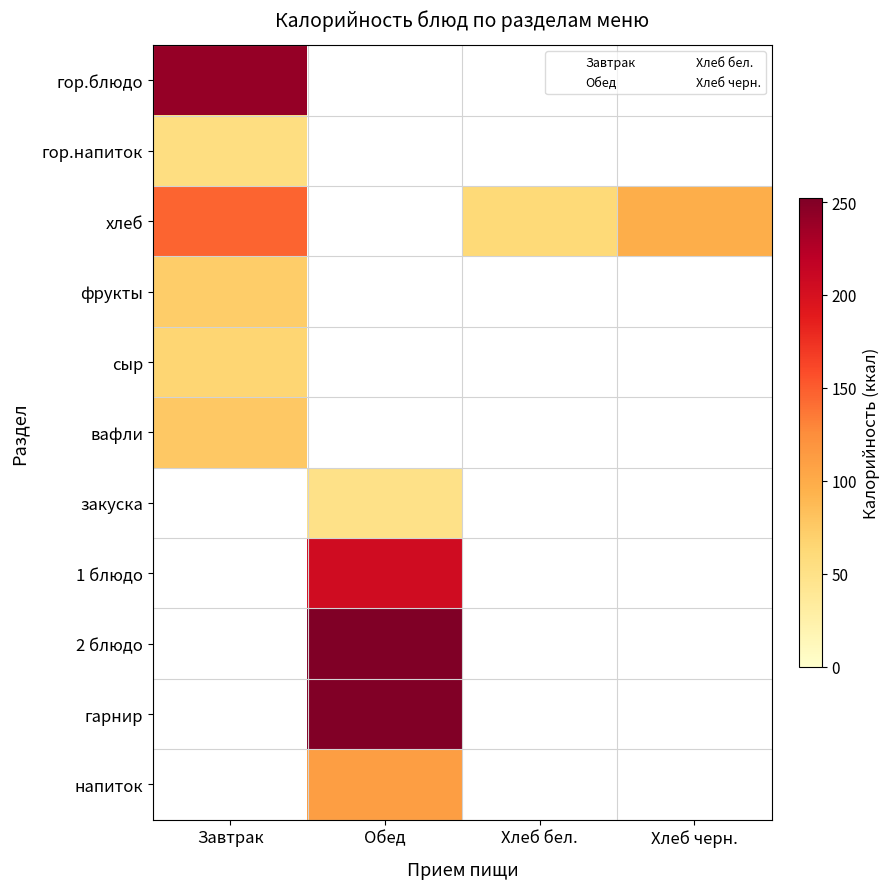

What is the difference between the maximum and second lowest values in the сыр series?

65.6